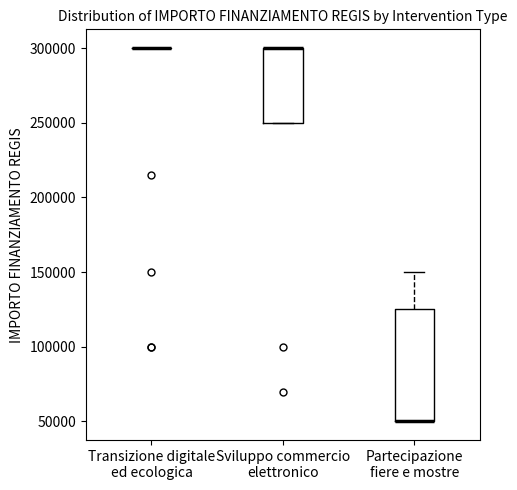

Reading left to right, transcribe this box plot: for each box, give where its median line is, the range the box spans, and where its two whiskers end, as read against the y-axis. The values are not printed on the chart, so give them approximately, as read against the axis.

Transizione digitale ed ecologica: box collapsed to a line at 300000, whiskers 300000 to 300000
Sviluppo commercio elettronico: median 300000 (drawn on the box's upper edge), box 250000 to 300000, whiskers 250000 to 300000
Partecipazione fiere e mostre: median 50000 (drawn on the box's lower edge), box 50000 to 125000, whiskers 50000 to 150000